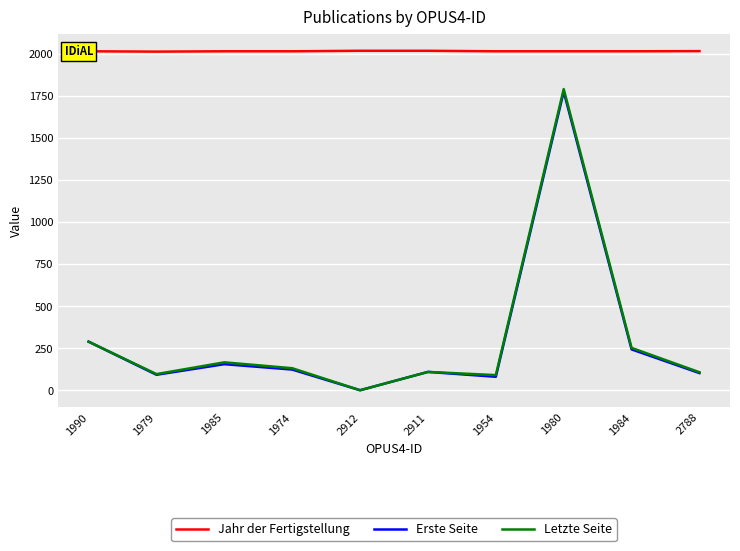

How many Jahr der Fertigstellung values are between 2017 and 2018?

7